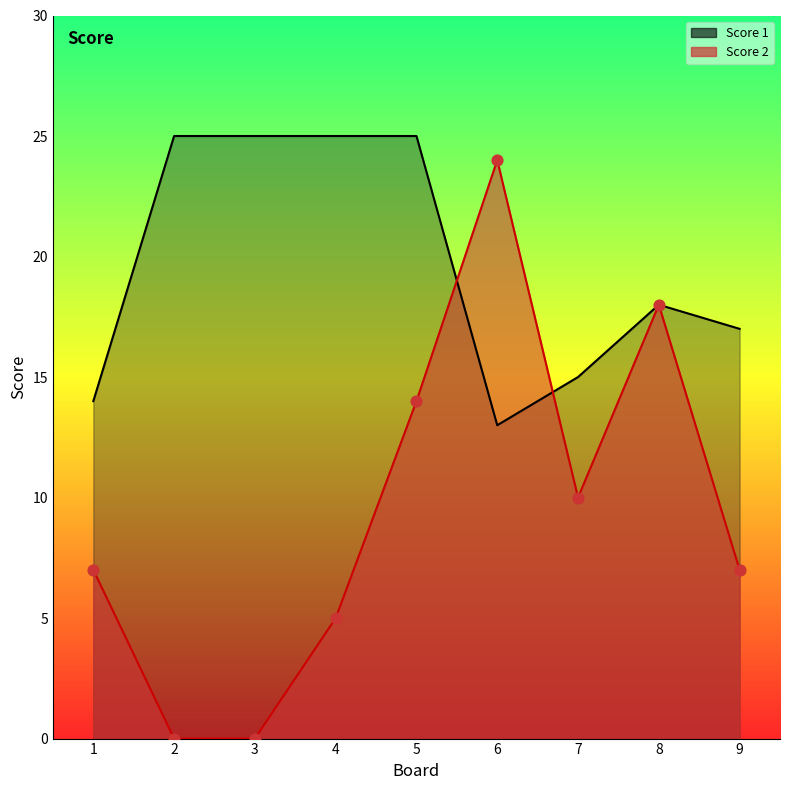

At which category is the sum across all series the highest?

5